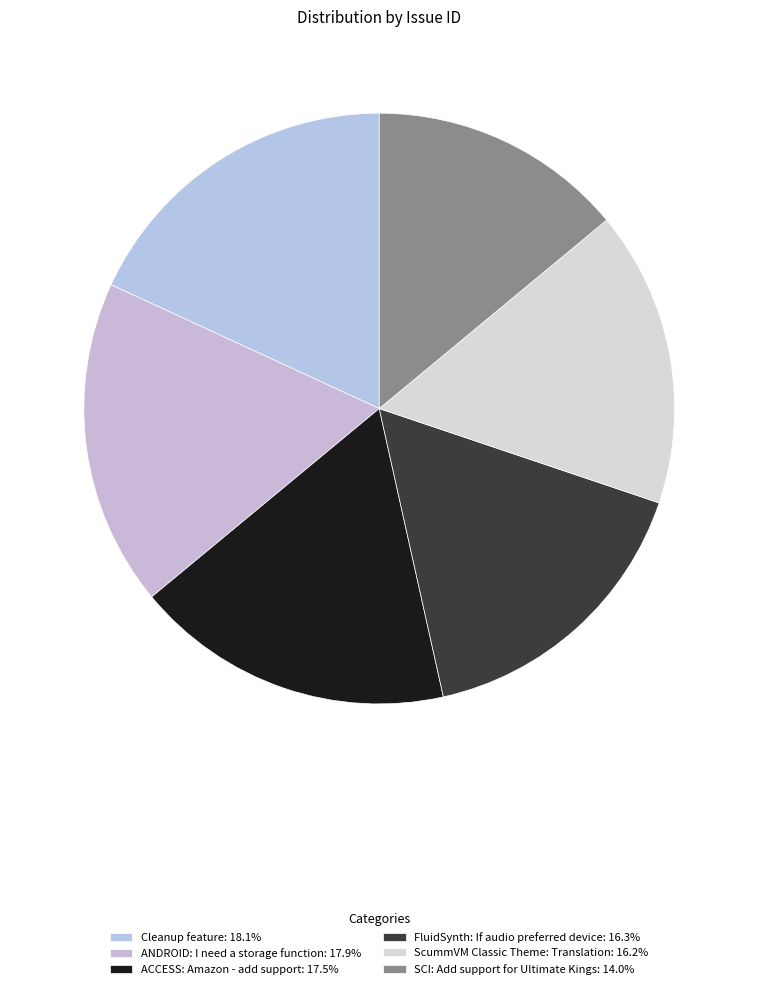

Combined, do ACCESS: Amazon - add support and ScummVM Classic Theme: Translation account for over 50%?

No